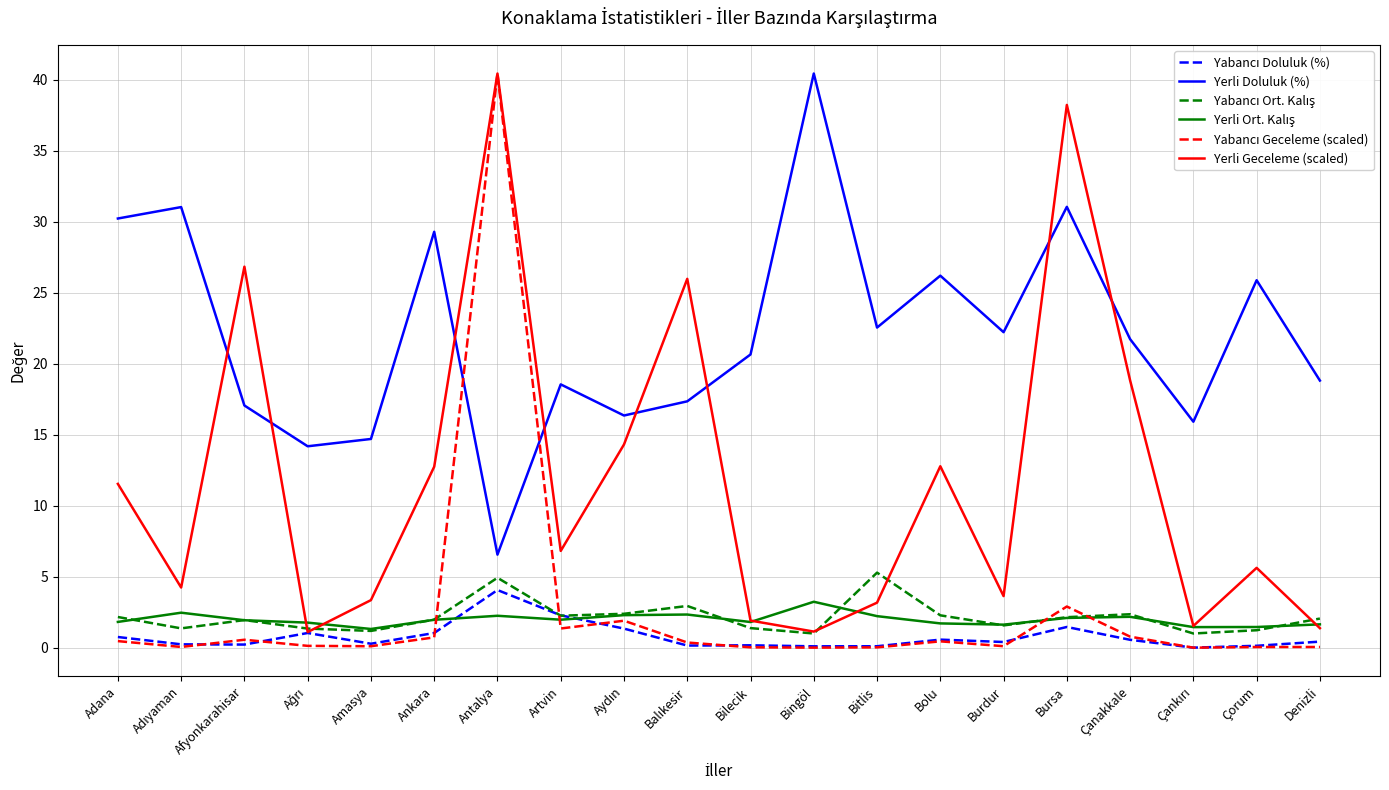

Which series changed the most between Afyonkarahisar and Denizli?

Yerli Geceleme (scaled)